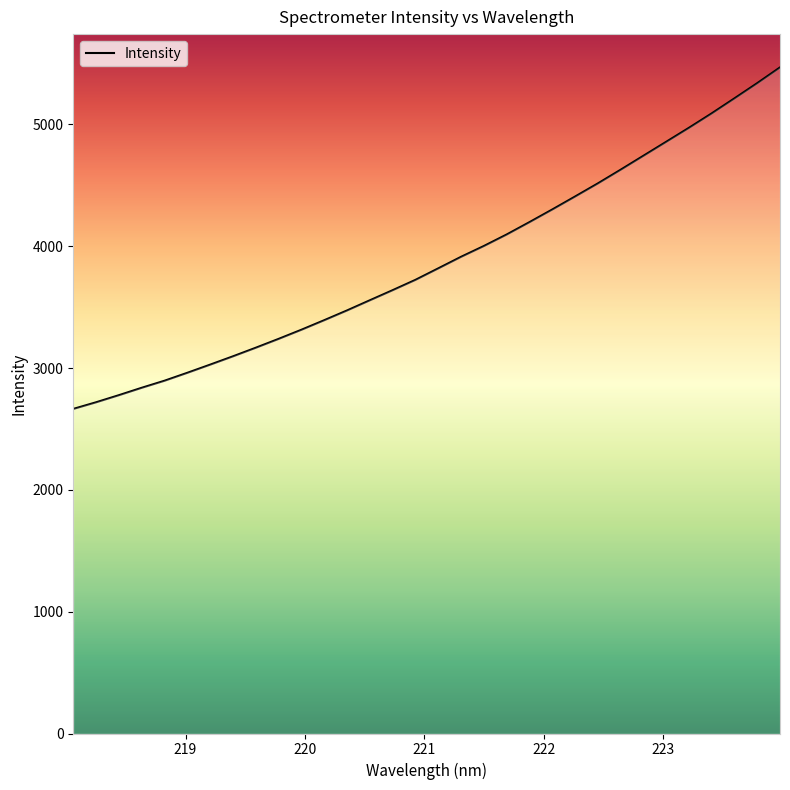

How many values are below 3817?

16